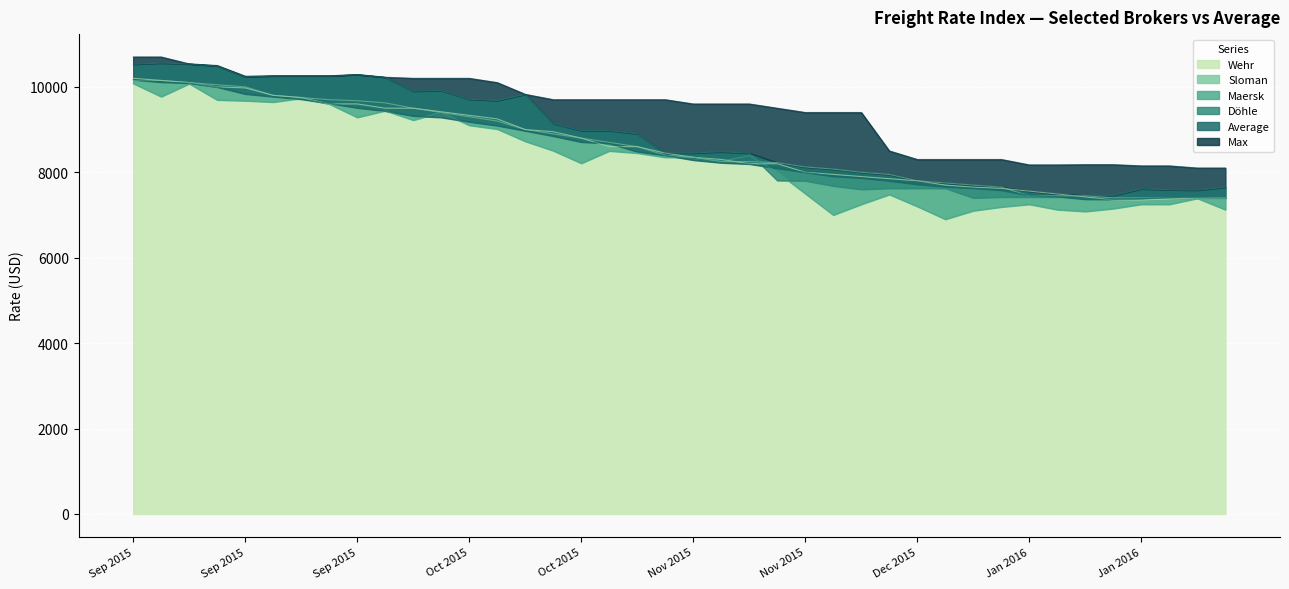

True or false: Maersk and Max intersect in this chart.

False